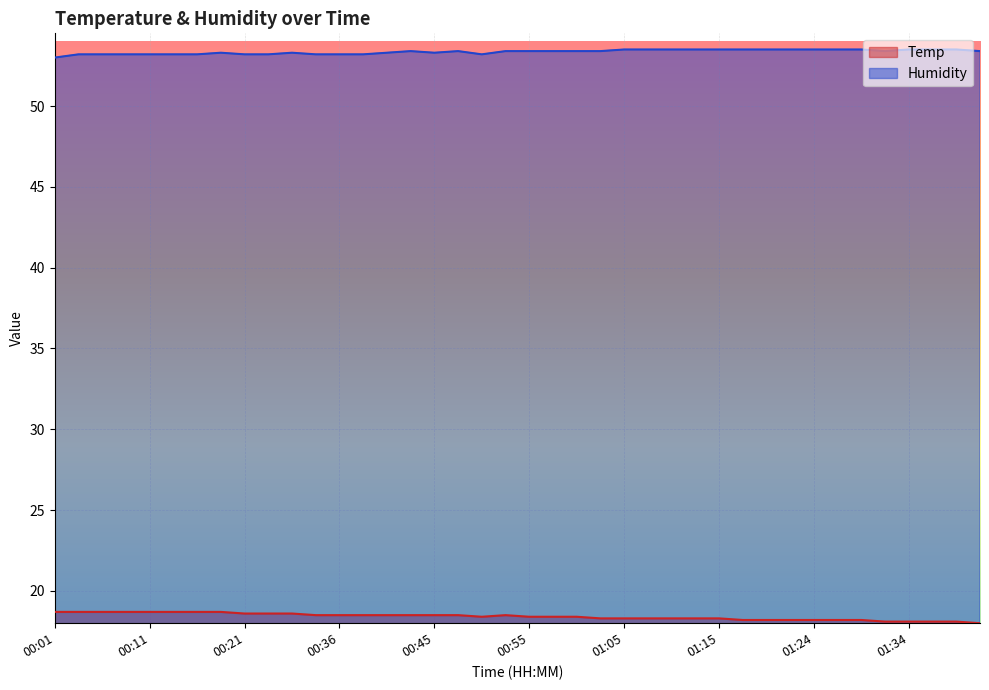

What is the difference between the maximum and minimum values in the Humidity series?

0.5